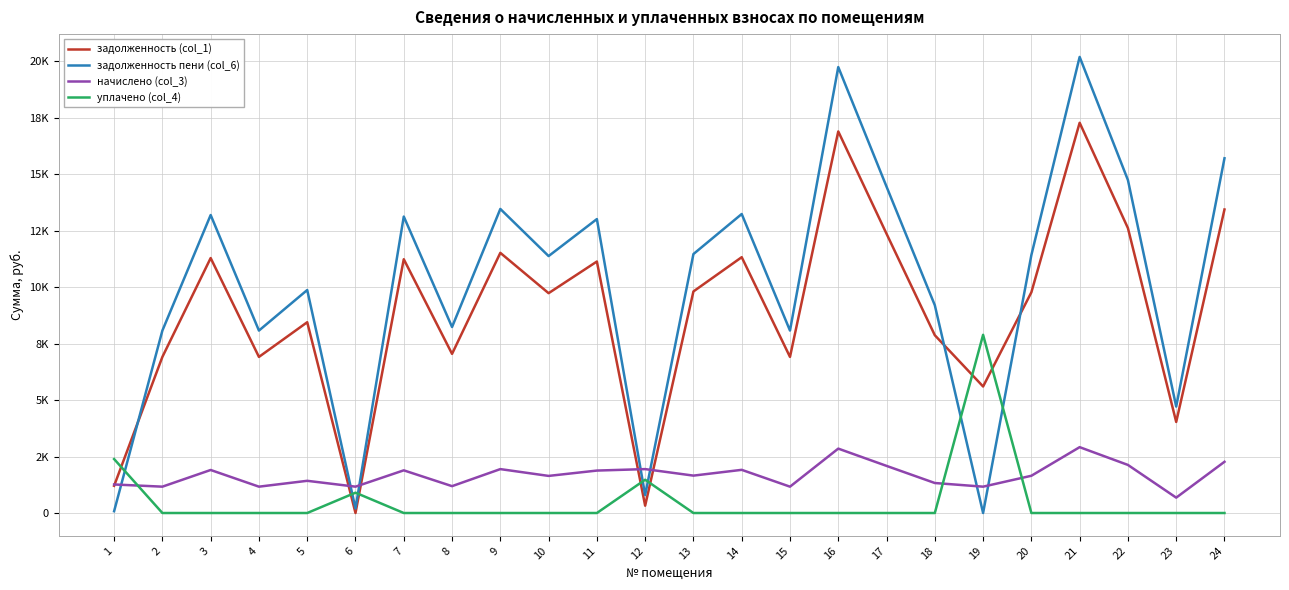

At which label does задолженность (col_1) reach its minimum?

6